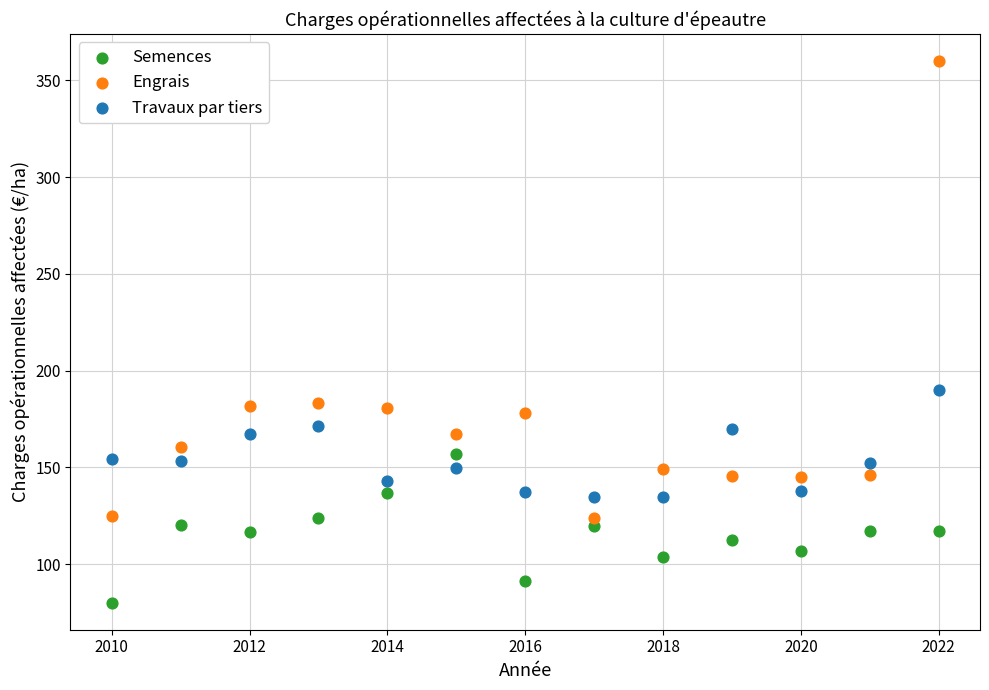

Across all data points, what is the range of X values (max minus min)?

12.0